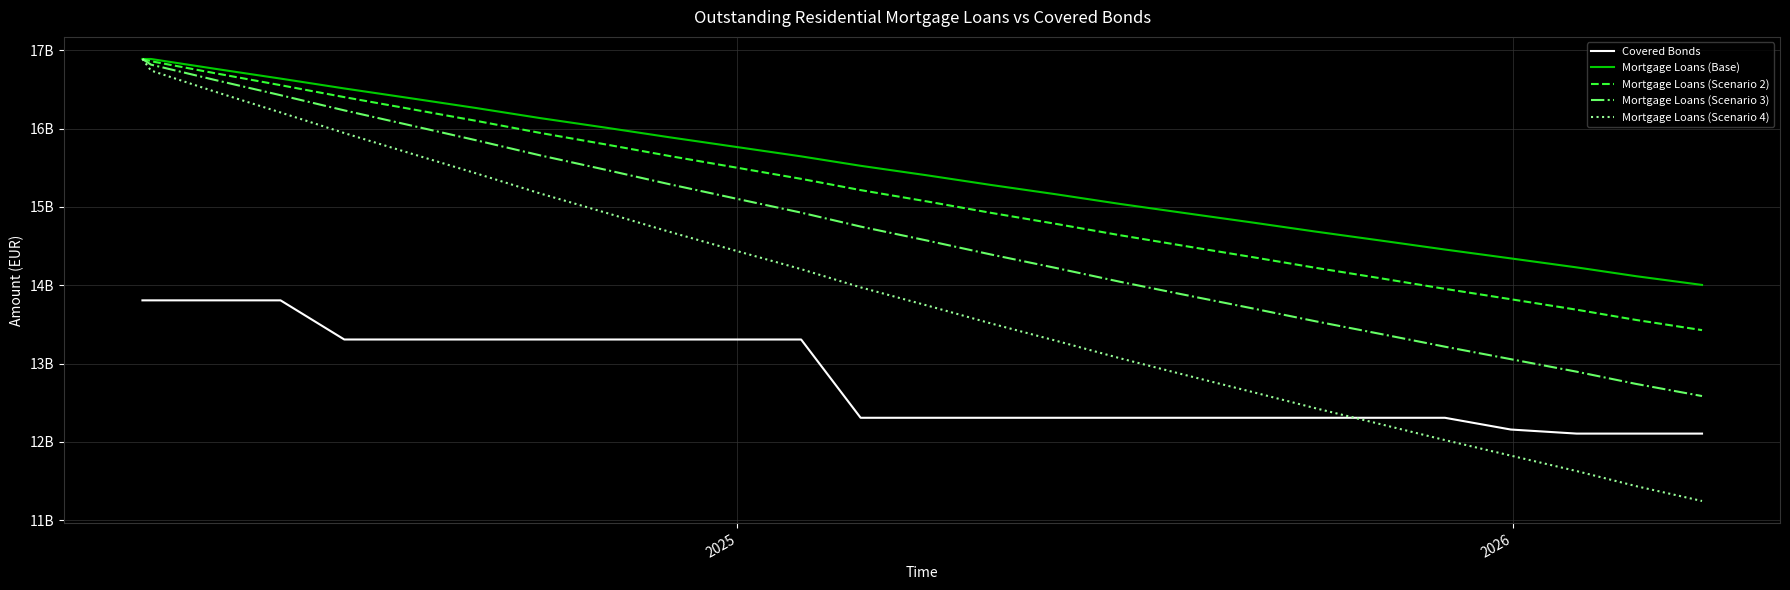

What is the difference between the maximum and minimum values in the Mortgage Loans (Base) series?

2886187788.8